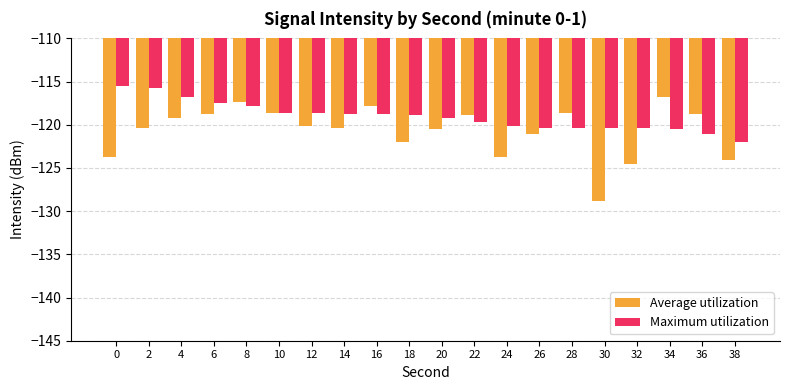

At which label does Average utilization reach its minimum?

30